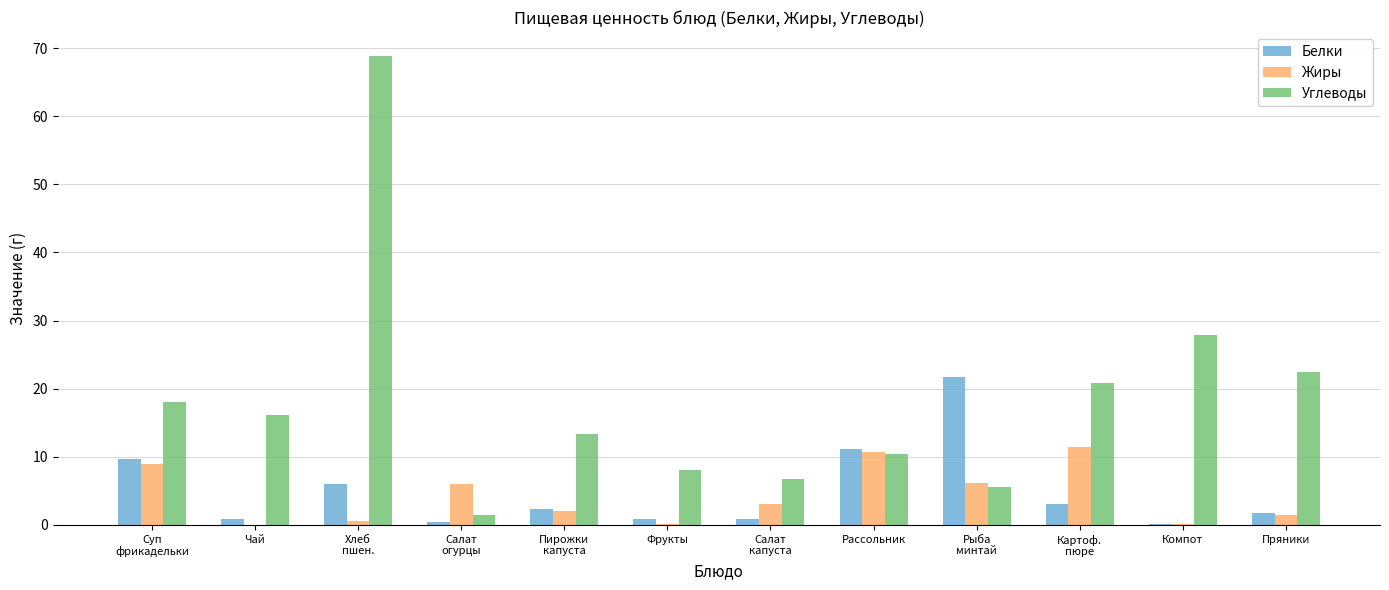

Is it true that Углеводы equals 39.5 at Пряники?

False